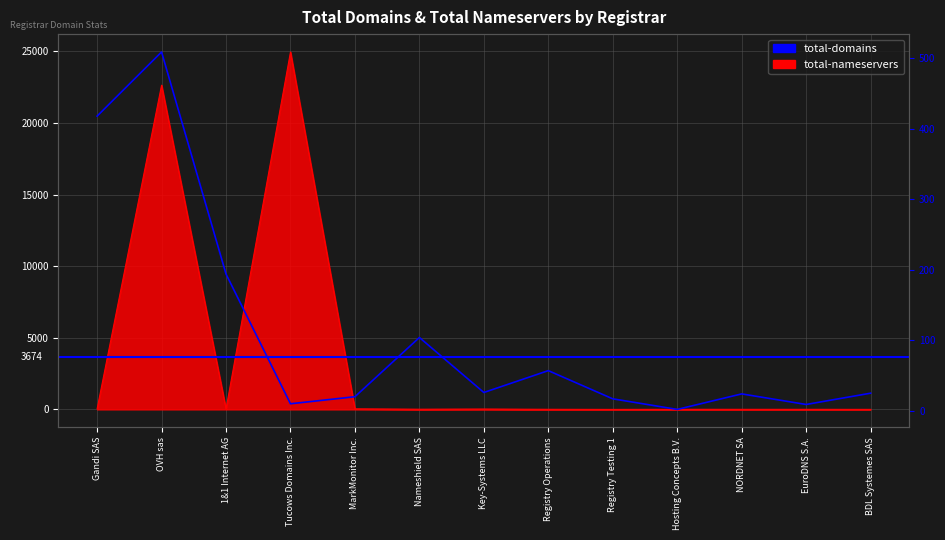

Reading left to right, list all the values displayed in this chart.

total-domains: 418	509	194	10	20	104	26	57	17	2	24	9	25
total-nameservers: 37	22637	29	24955	40	14	26	8	0	8	6	6	2